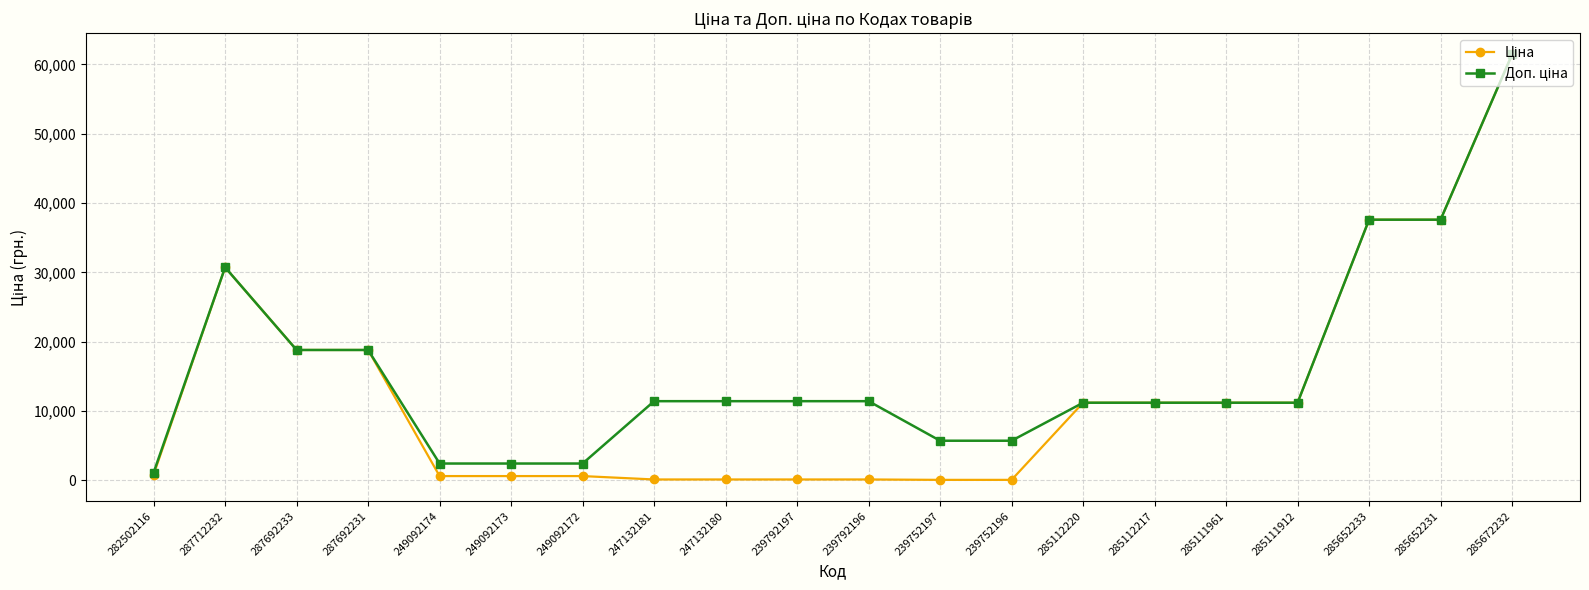

What is the label of the 19th point from the left?

285652231